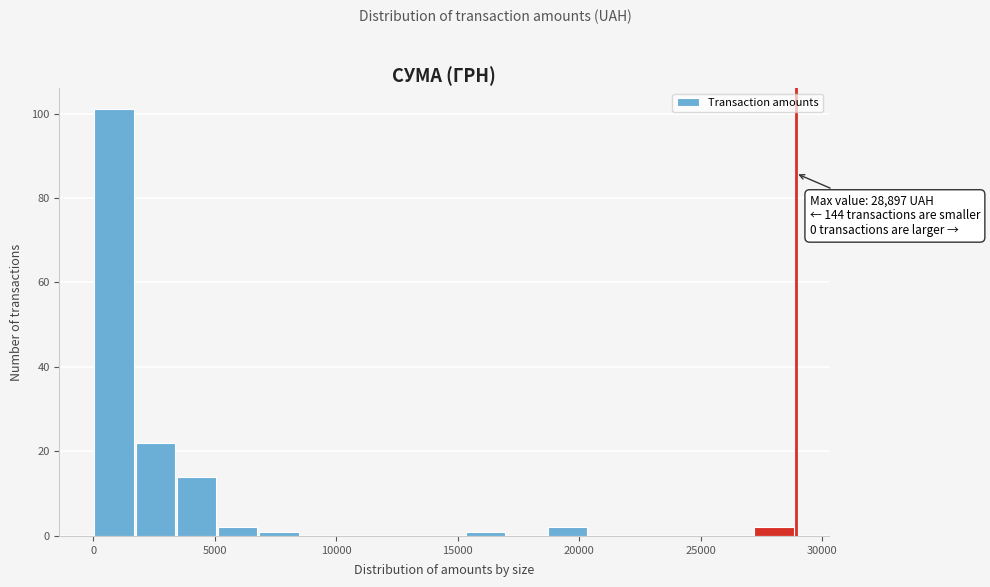

Around what value on the x-axis is the tallest bar? Give the approximate position of its centre, as read against the axis.

1000